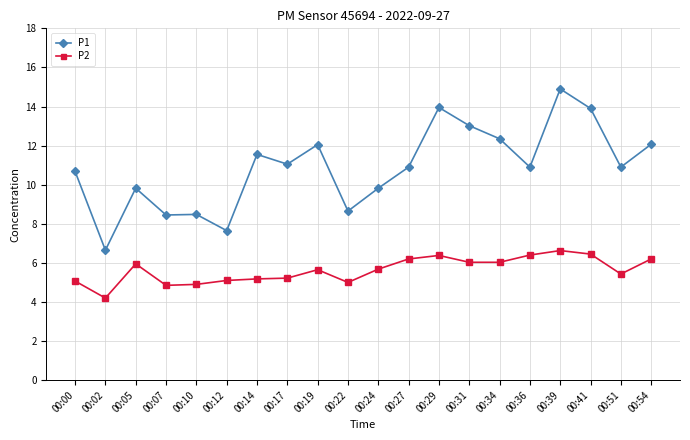

At which label does P2 reach its peak?

00:39